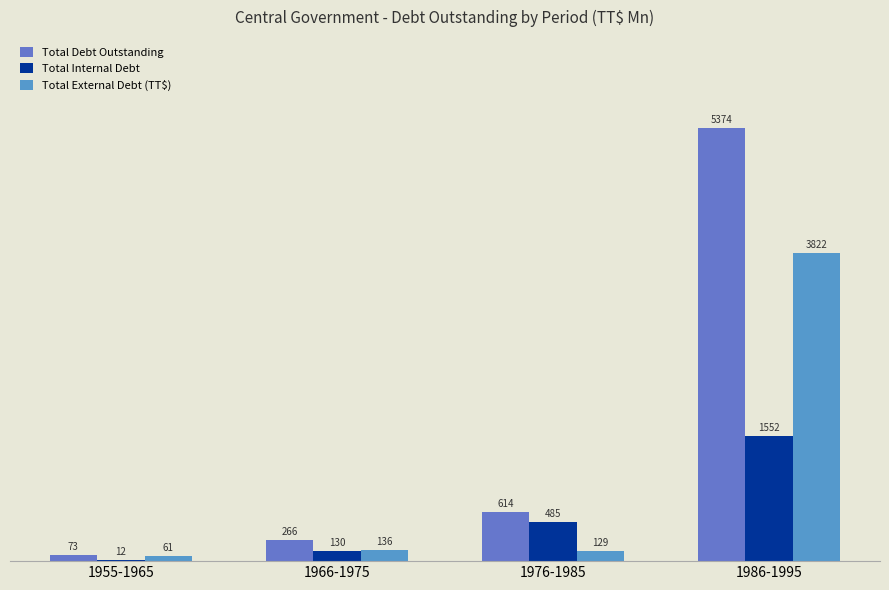

What is the difference between the maximum and minimum values in the Total Debt Outstanding series?

5301.3